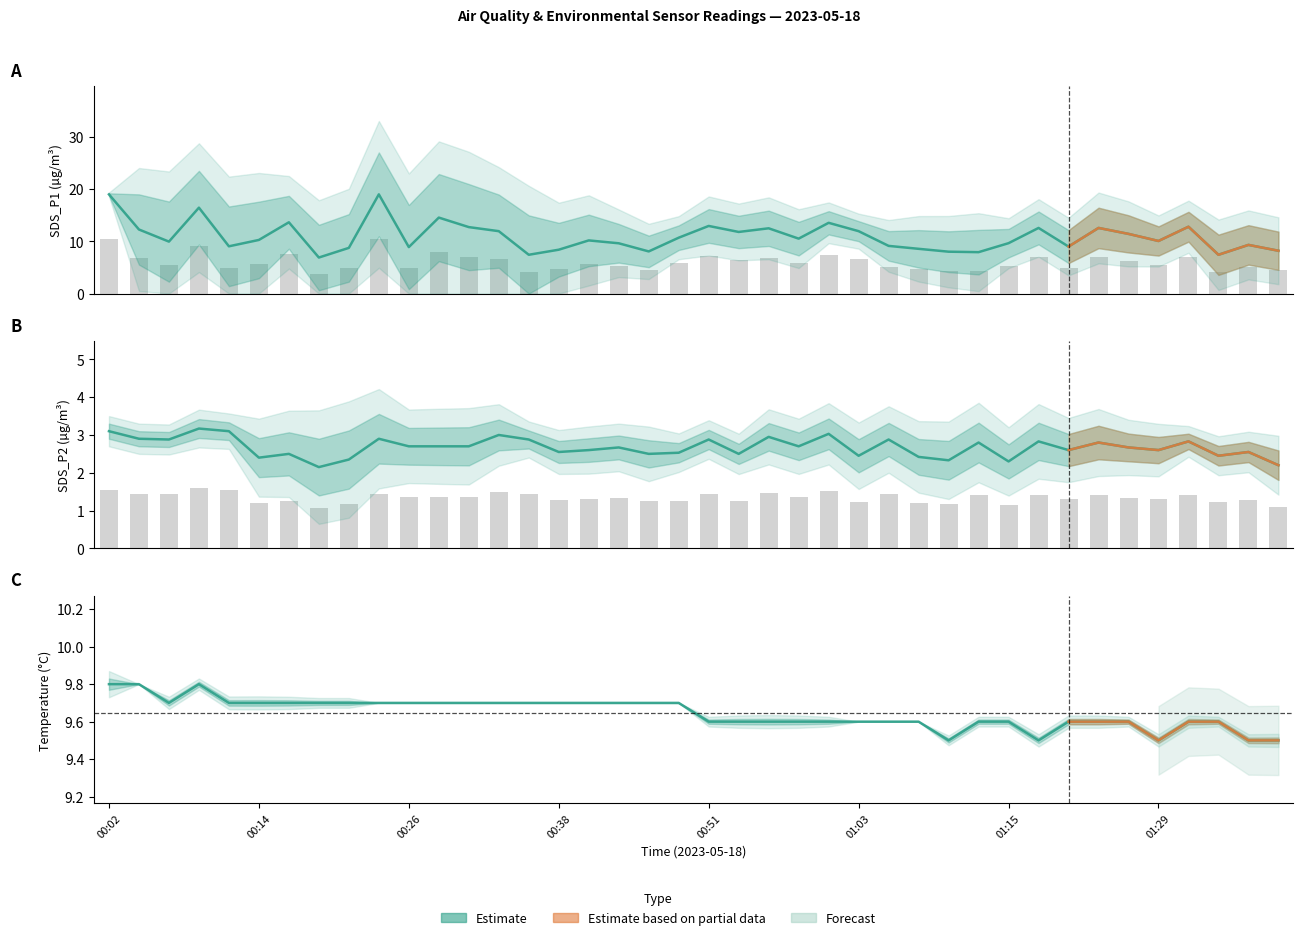

What is the label of the 22nd bar from the right?

00:46